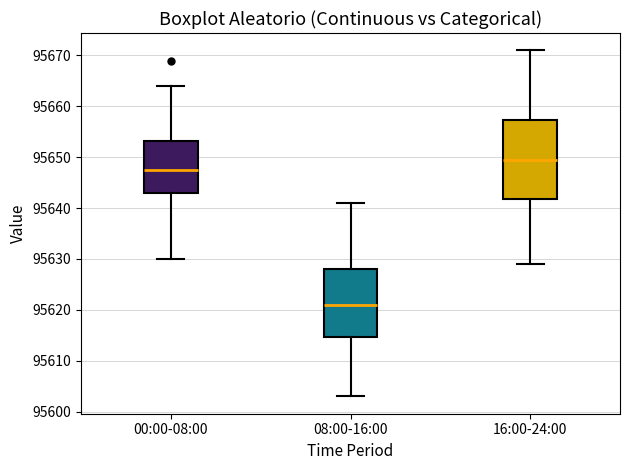

Which box is the tallest, from its lower edge to its upper edge?

16:00-24:00